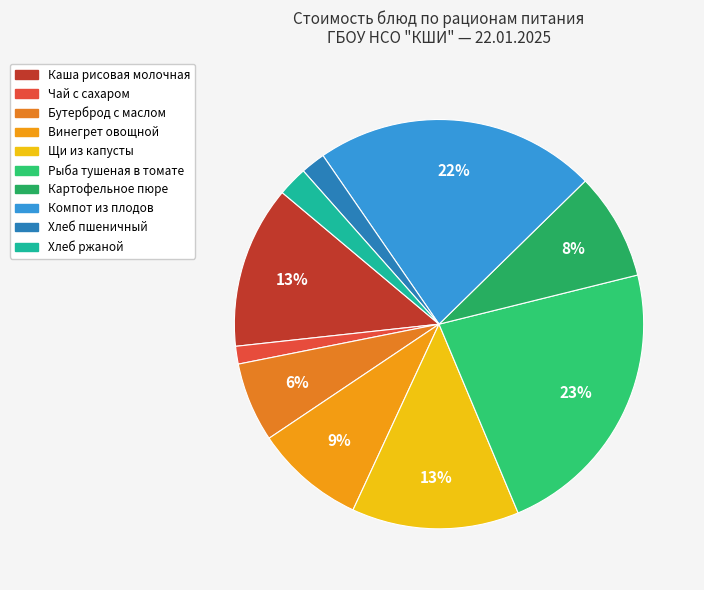

What is the smallest slice in the pie chart?

Чай с сахаром